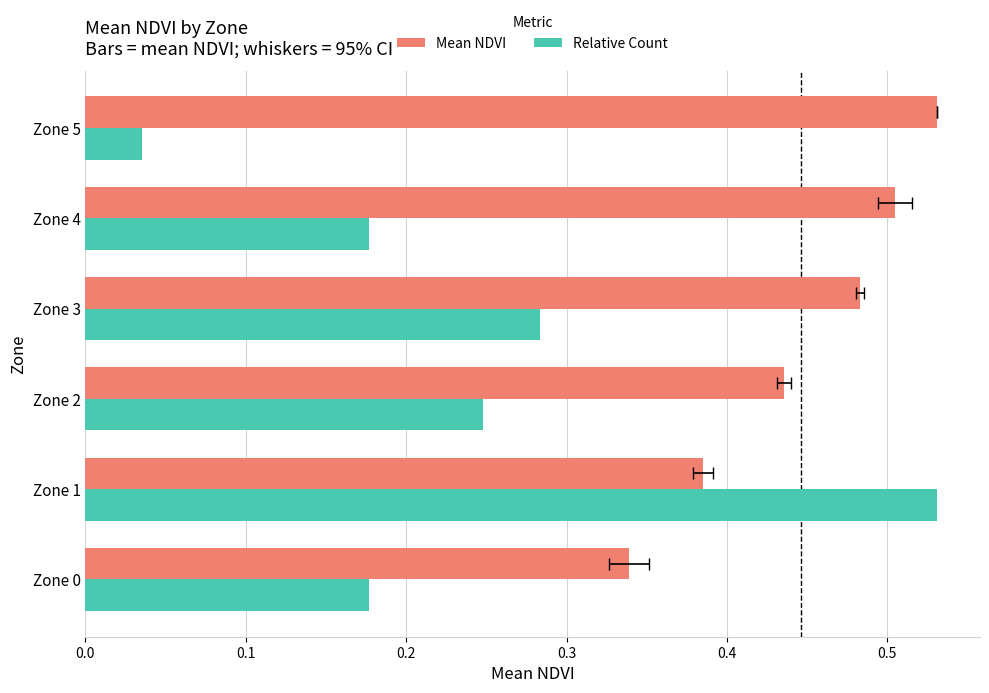

What is the value of the Mean NDVI bar at the 1st from the left?

0.3